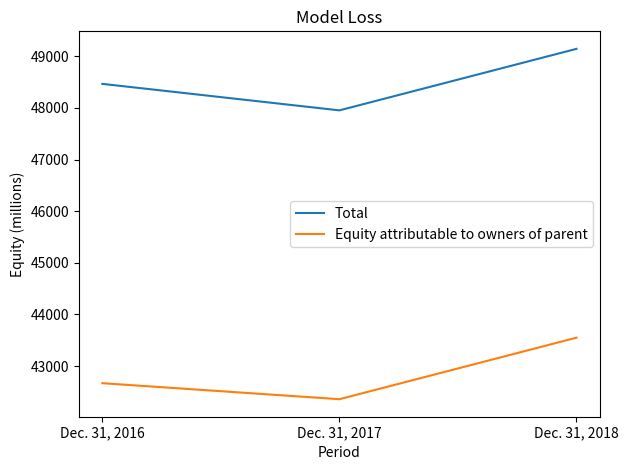

Reading left to right, transcribe all the data shown in this chart.

Total: Dec. 31, 2016=48465	Dec. 31, 2017=47952	Dec. 31, 2018=49143
Equity attributable to owners of parent: Dec. 31, 2016=42670	Dec. 31, 2017=42360	Dec. 31, 2018=43551